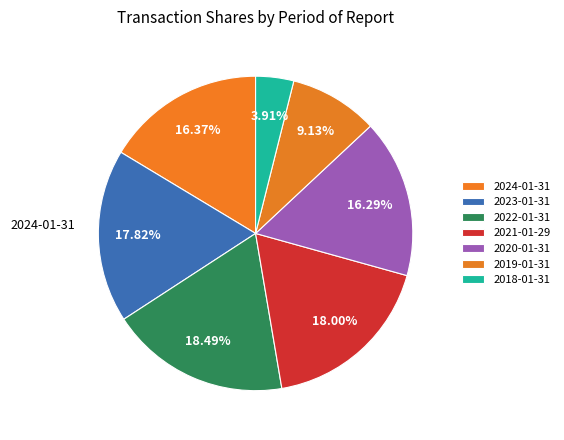

How many segments does this pie chart have?

7